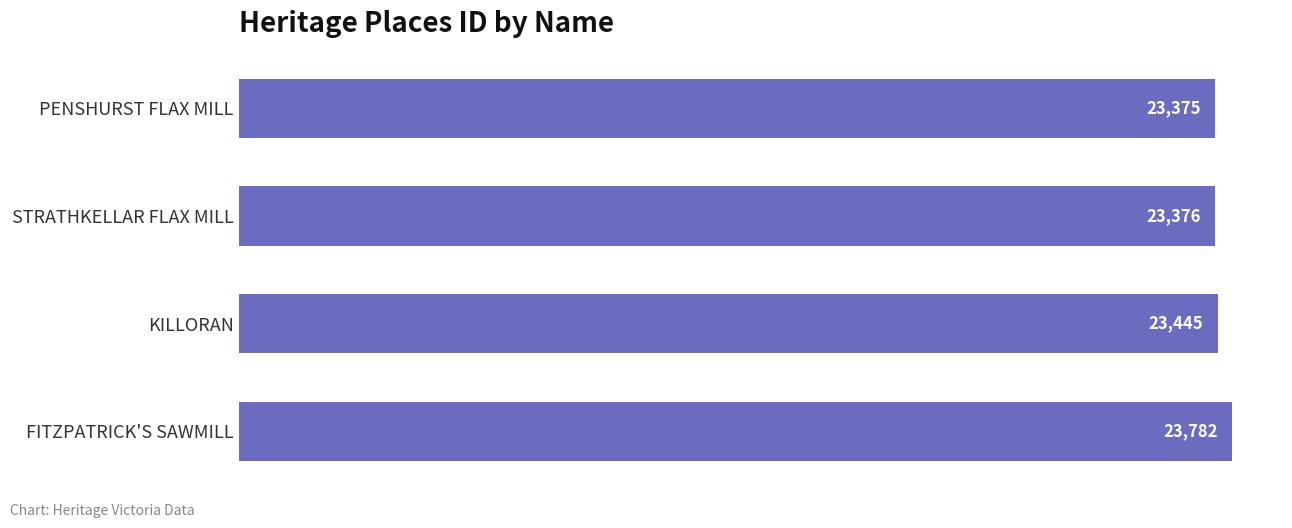

What is the sum of all values?

93978